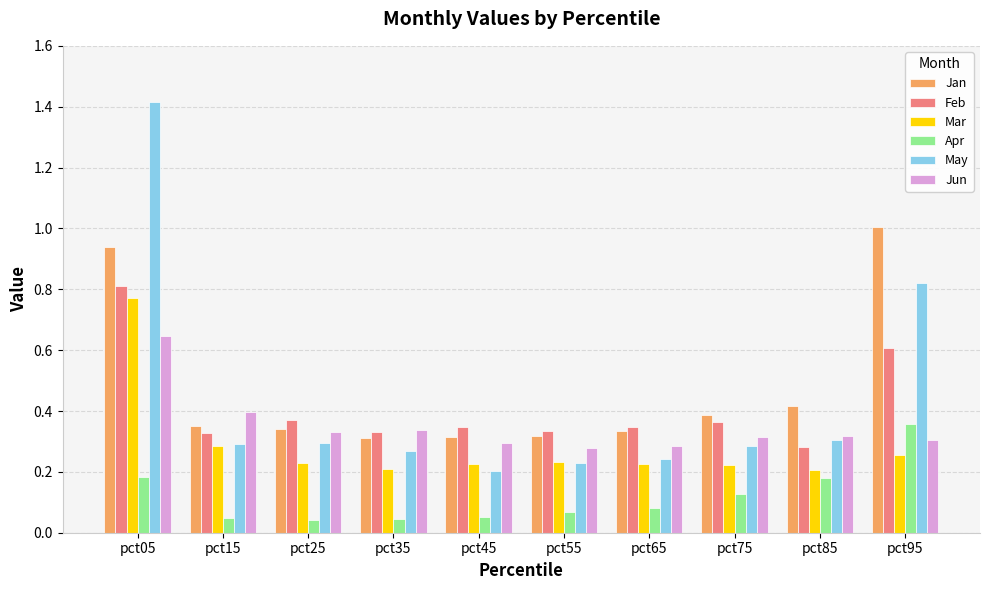

What are all the series names shown in the legend?

Jan, Feb, Mar, Apr, May, Jun